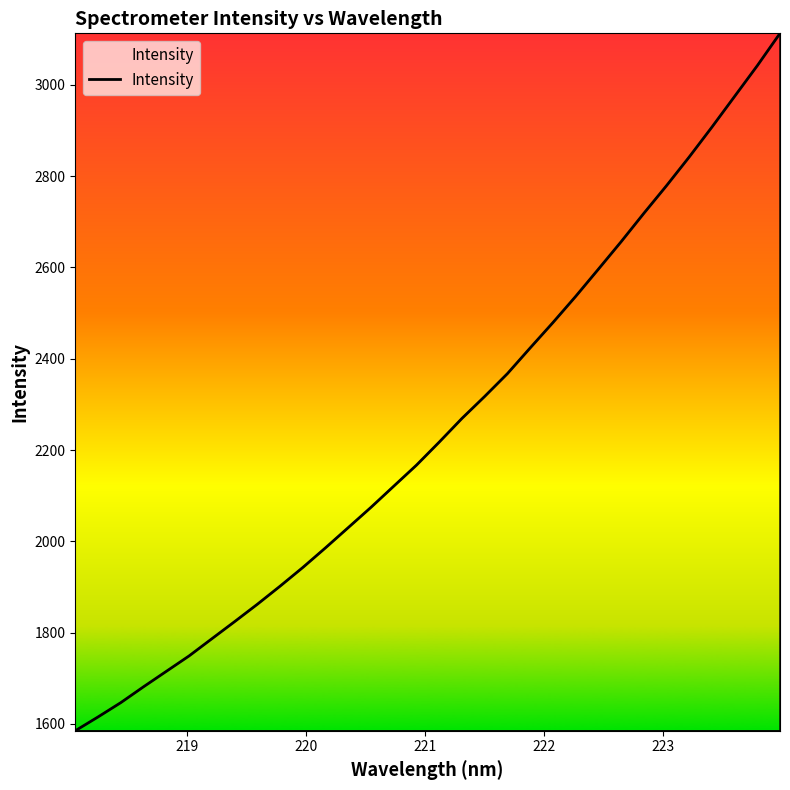

True or false: there are more than 1 points higher than both neighbors.

False